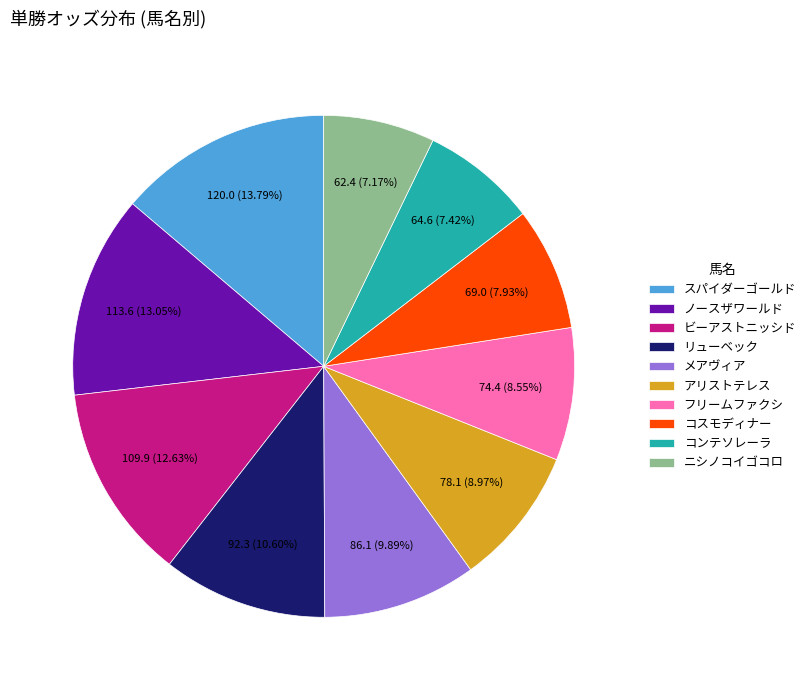

Which slice is the largest?

スパイダーゴールド